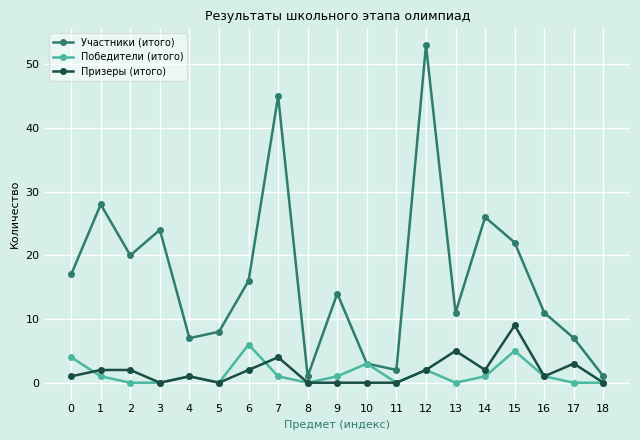

Which series has the widest spread of values?

Участники (итого)